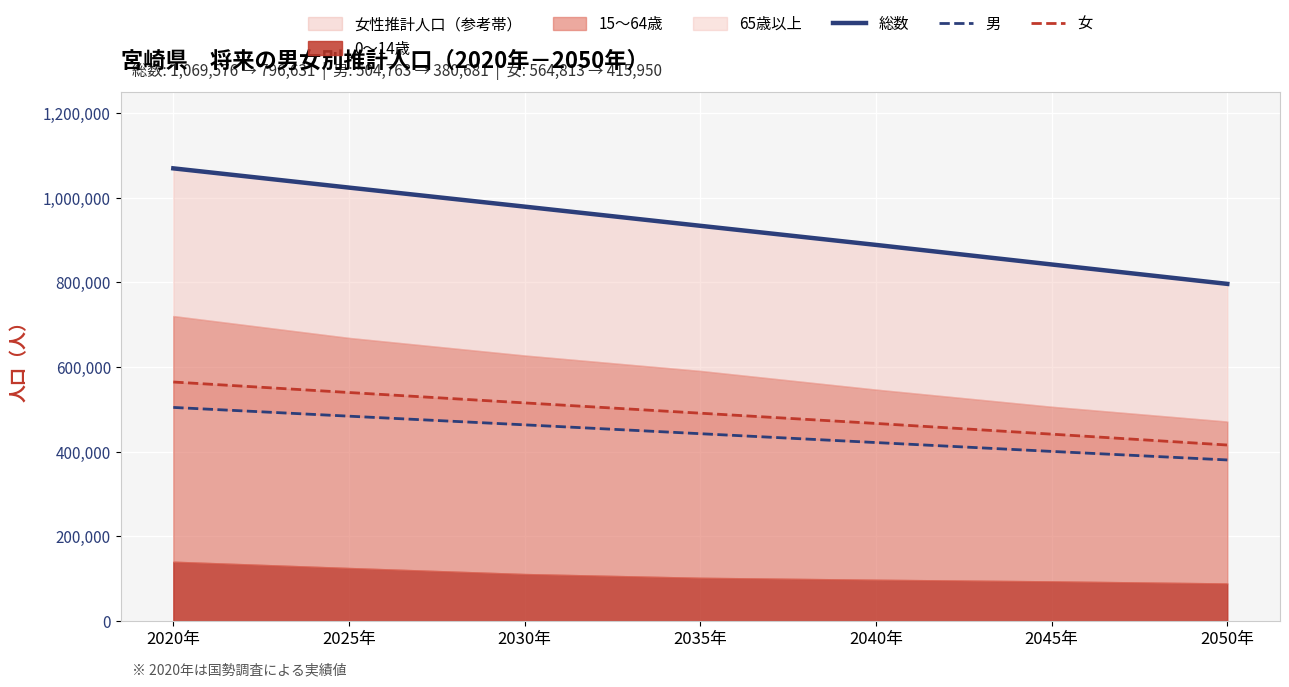

Does the chart display data point markers on the line(s)?

No